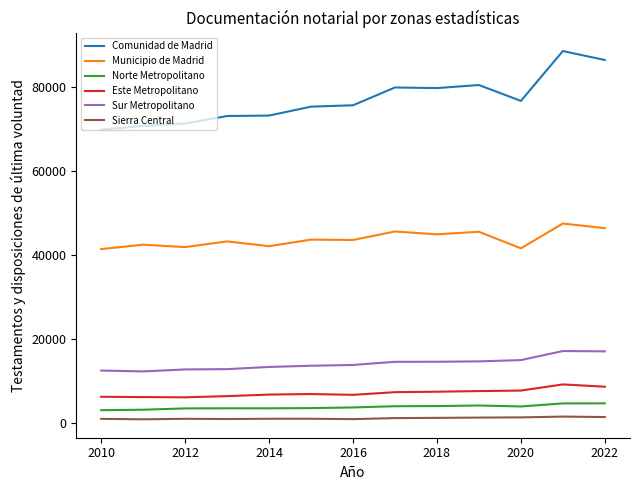

True or false: Norte Metropolitano and Sur Metropolitano intersect in this chart.

False